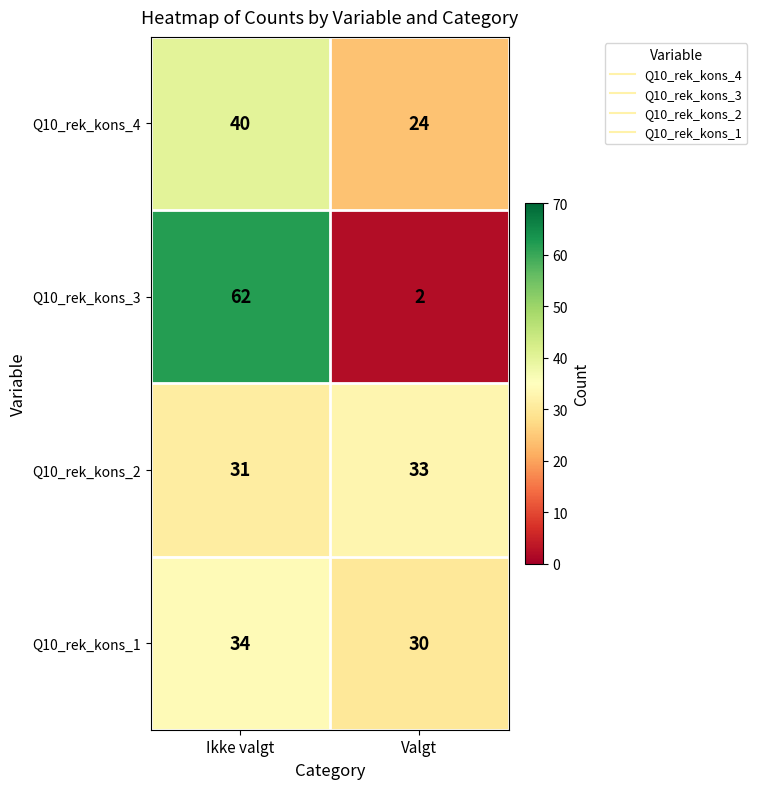

What is the greatest value displayed?

62